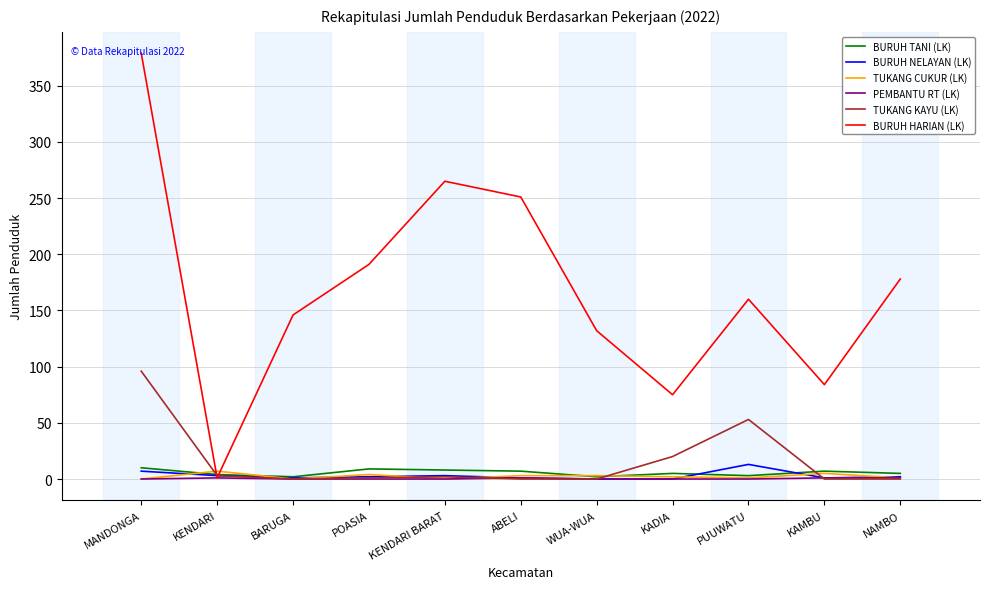

Between KENDARI and PUUWATU, which series saw the biggest shift?

BURUH HARIAN (LK)